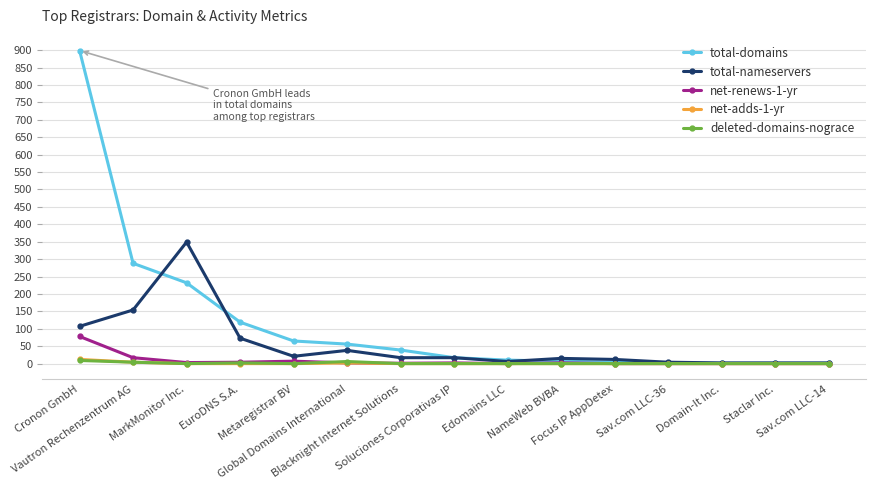

What is the maximum value shown in the chart?

899